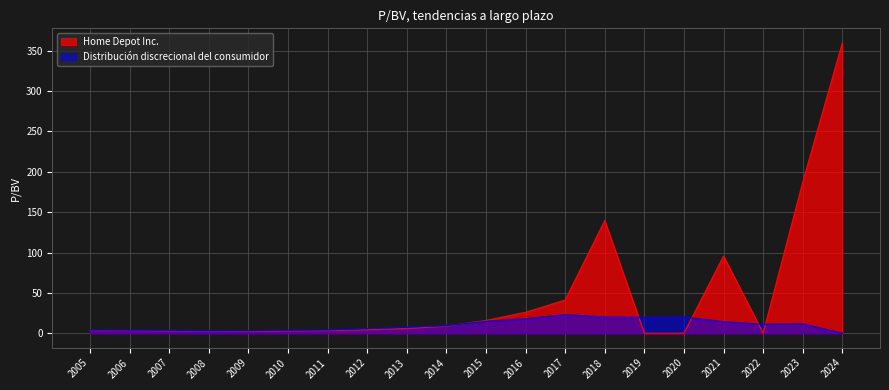

How many values in Distribución discrecional del consumidor are above zero?

19